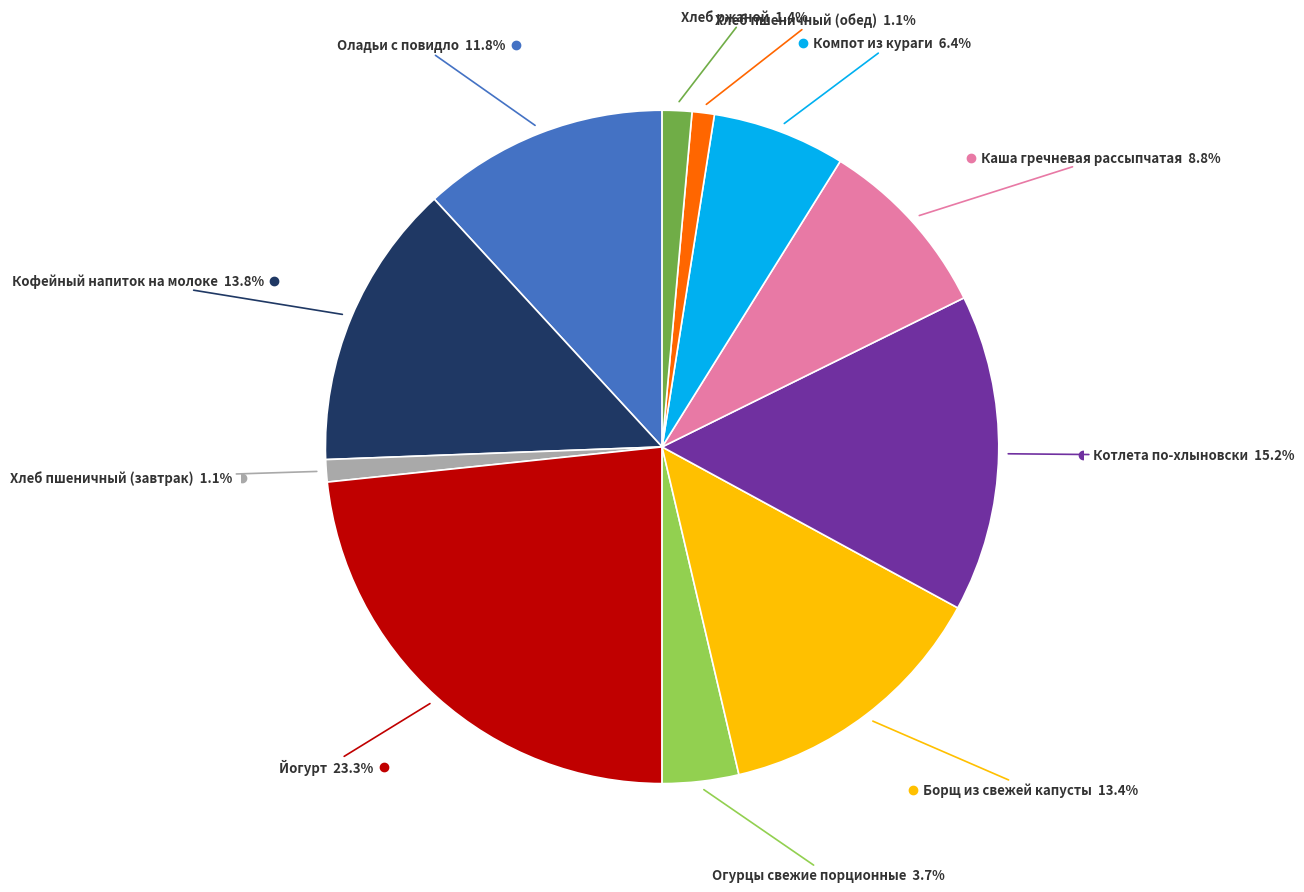

Is there a majority slice in this chart?

No